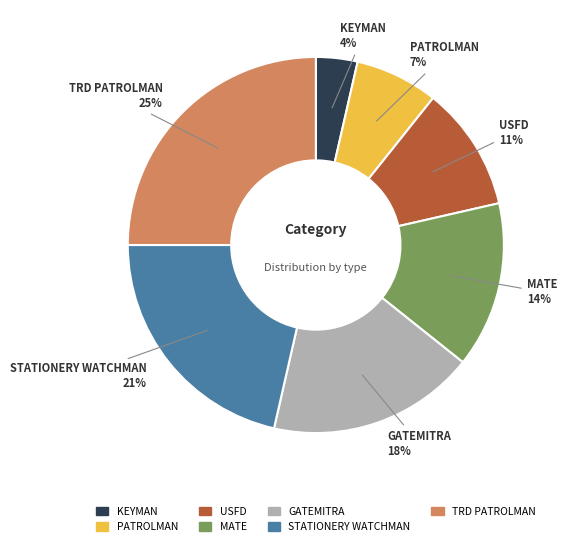

Count the number of slices in the pie.

7